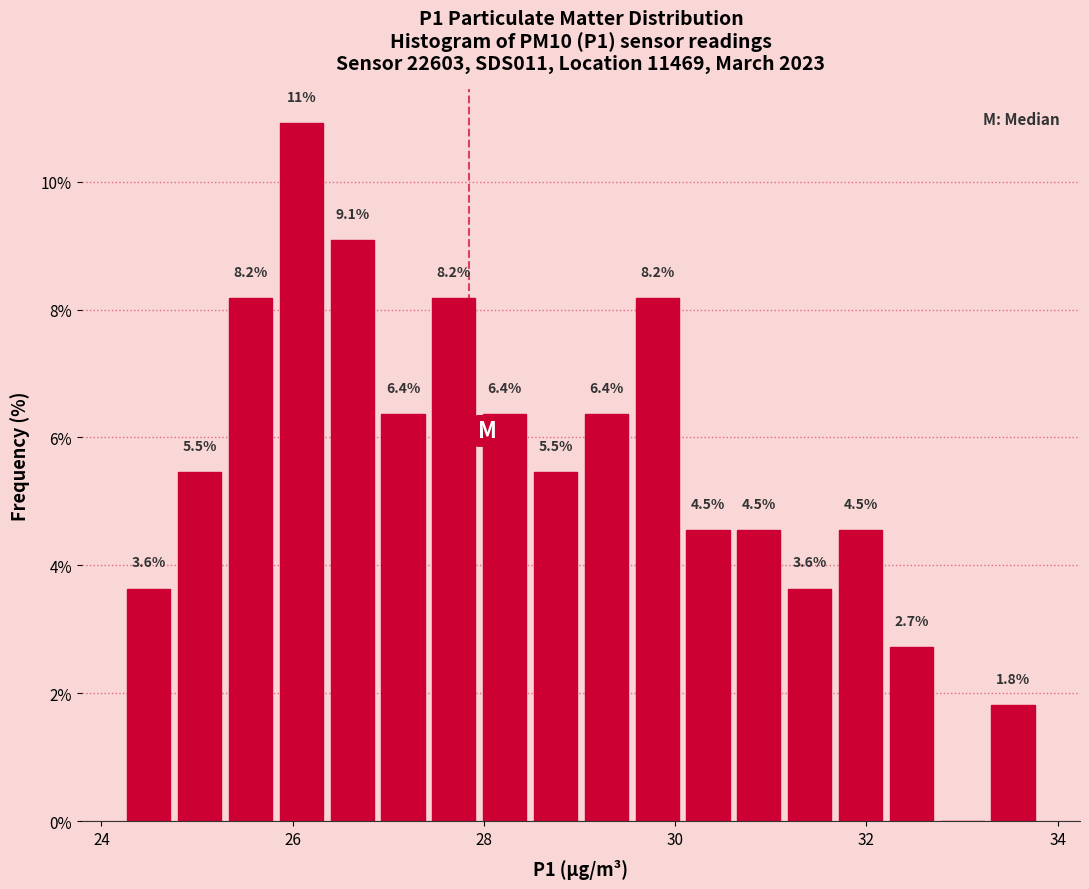

Read against the x-axis, roughly where is the centre of the tallest bar?

26.0